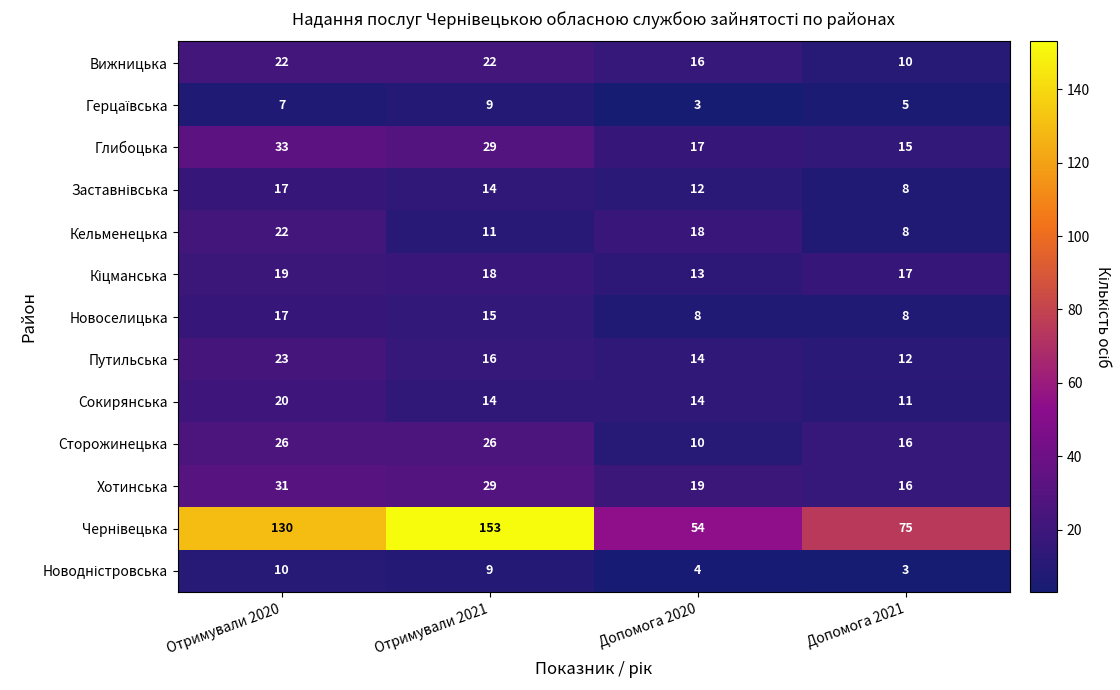

The value of Вижницька at Отримували 2020 is 30. True or false?

False